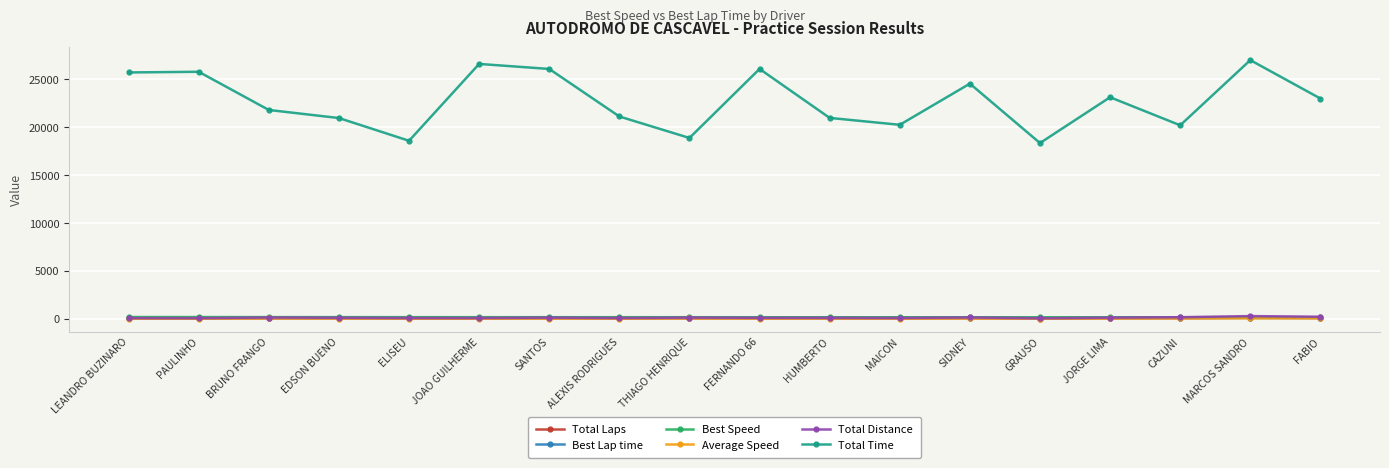

Count the number of categories in the chart.

18